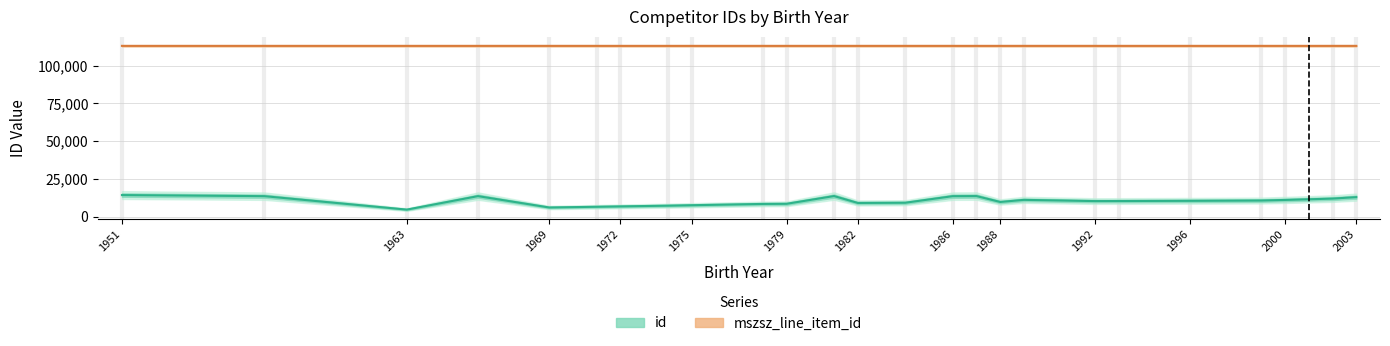

Rank the series at 1951 from lowest to highest value.

id, mszsz_line_item_id